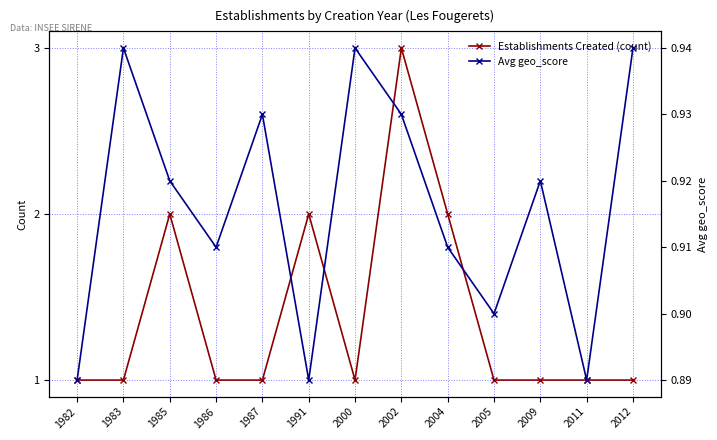

How many interior local valleys does the Avg geo_score series have?

4